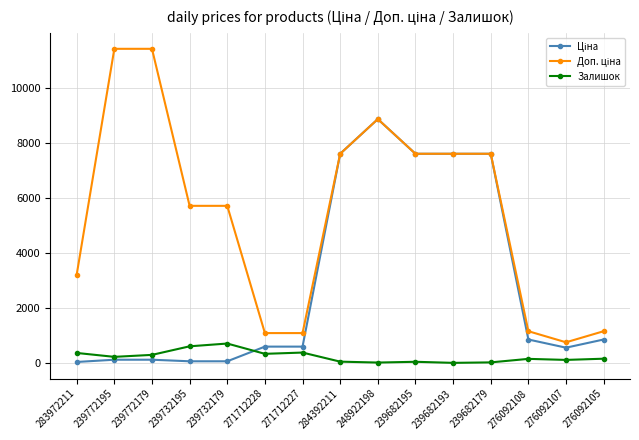

At how many categories does at least one series exceed 4669?

9